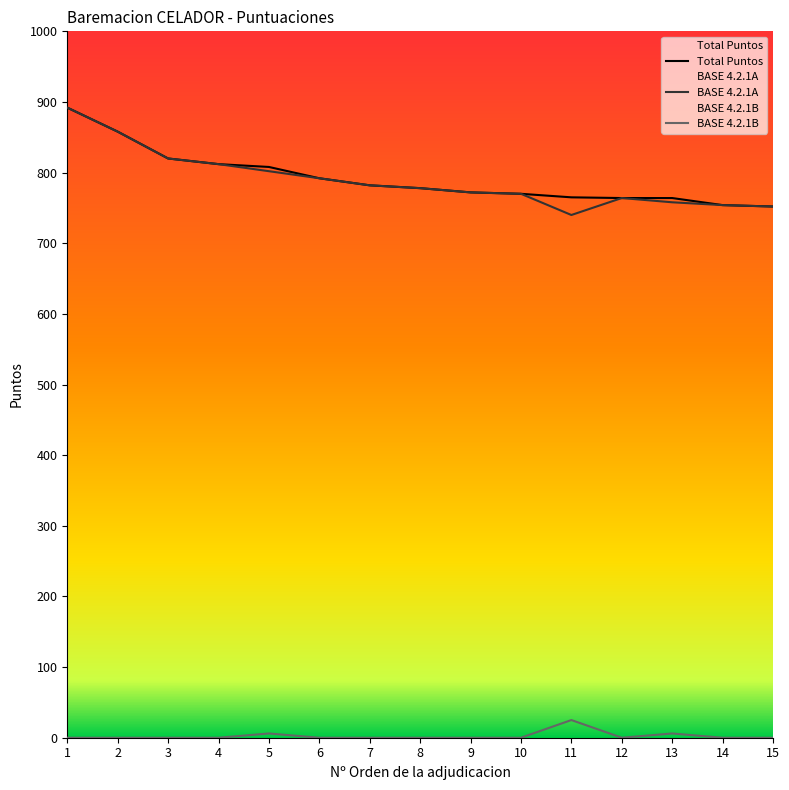

At which category is the sum across all series the highest?

1